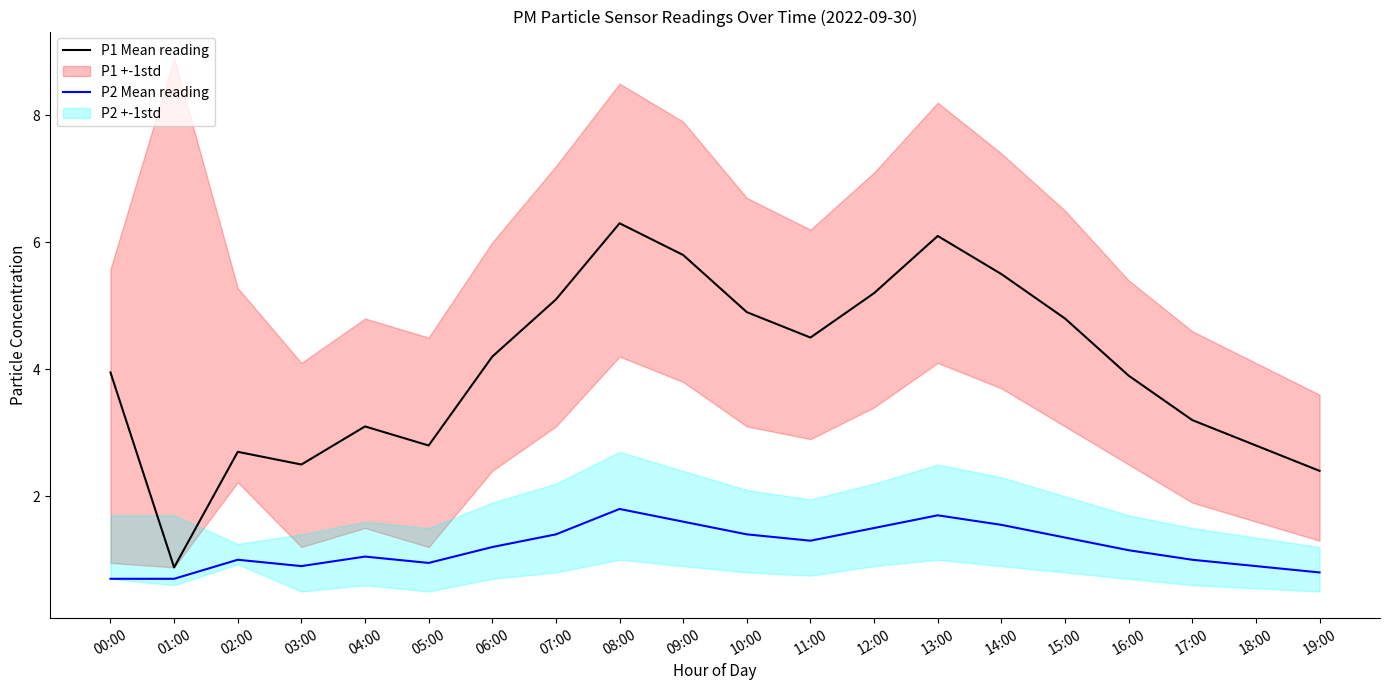

Where is the first local minimum for P1 Mean reading?

01:00